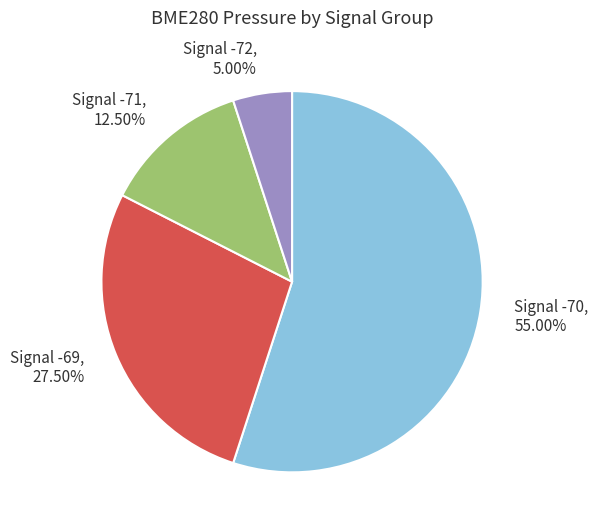

Which category has the biggest portion of the pie?

Signal -70